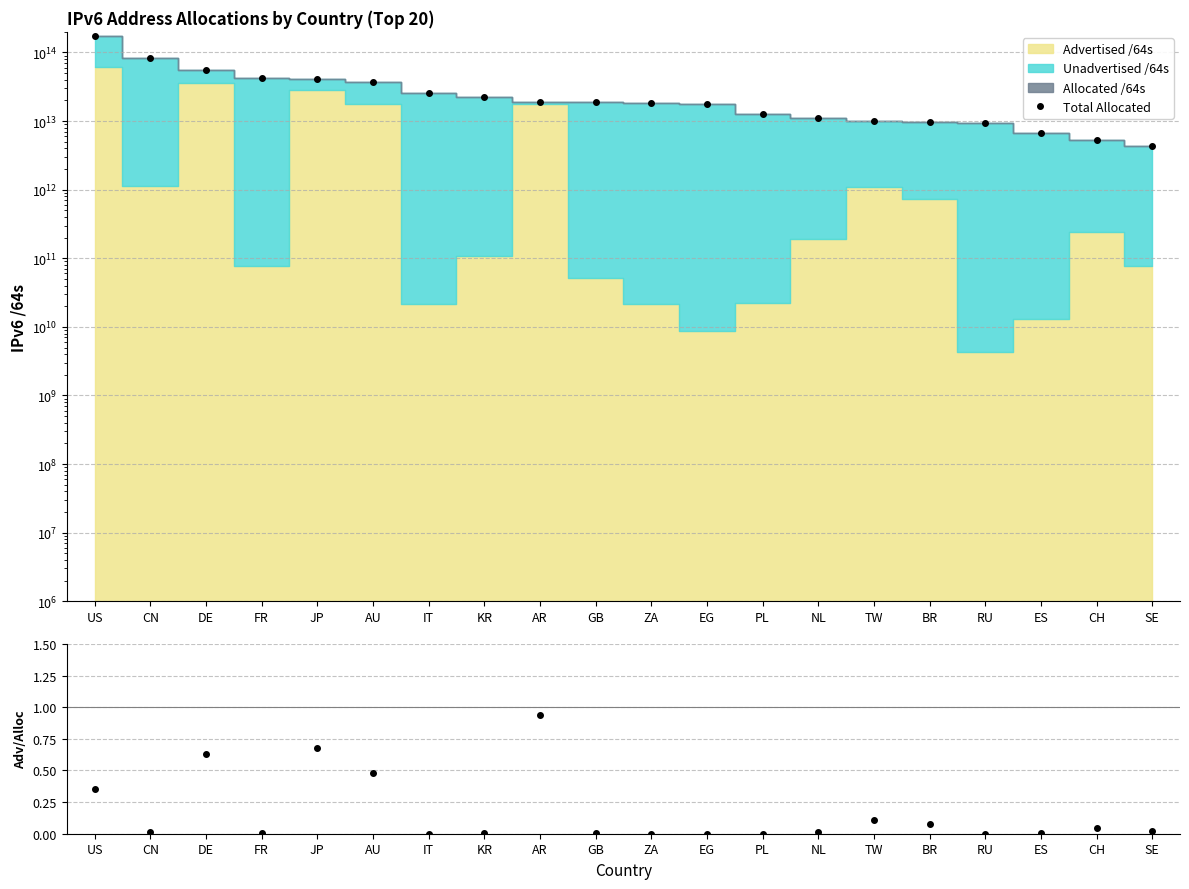

Is it true that Adv / Allocated equals 0.0 at CN?

False